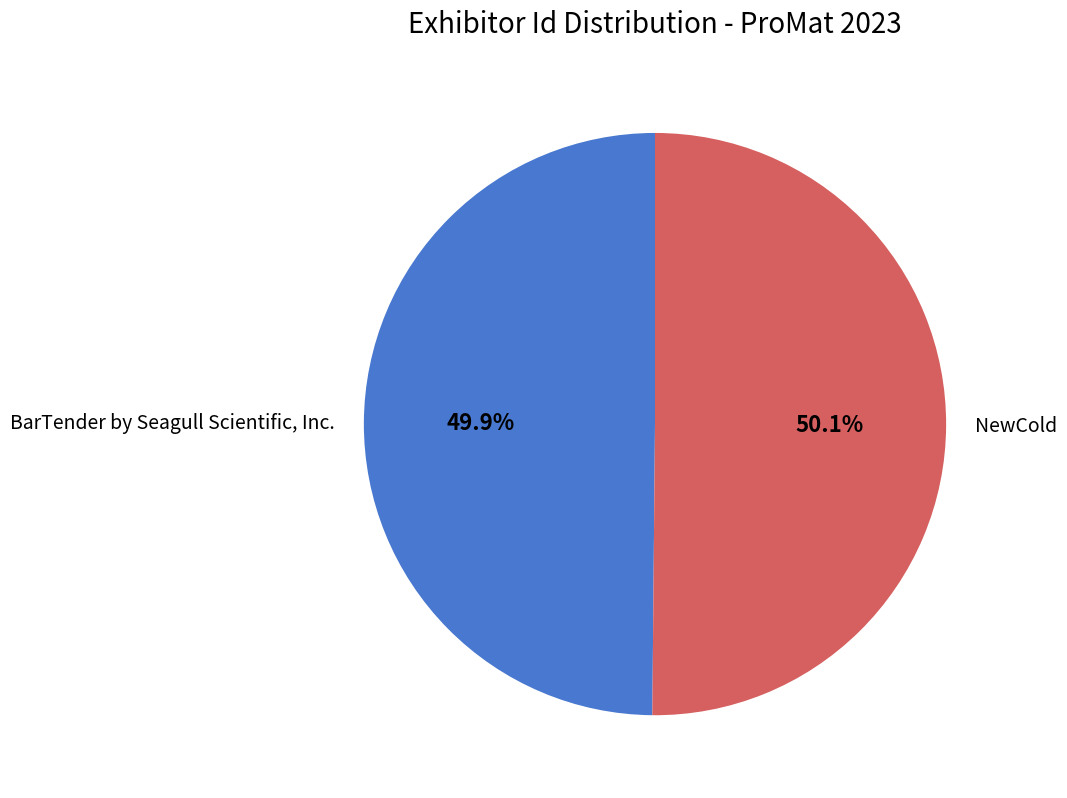

How many slices are in this pie chart?

2